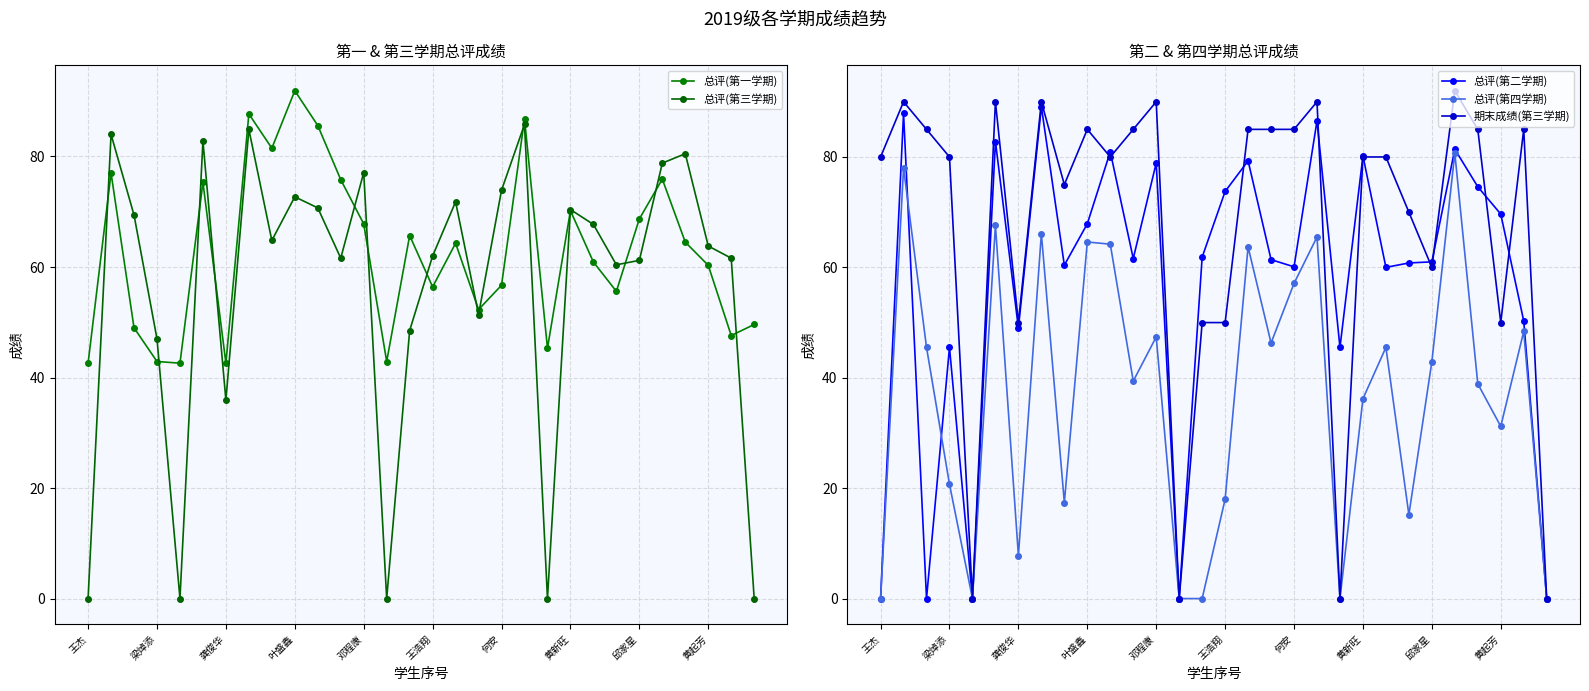

Which series has the widest spread of values?

期末成绩(第三学期)